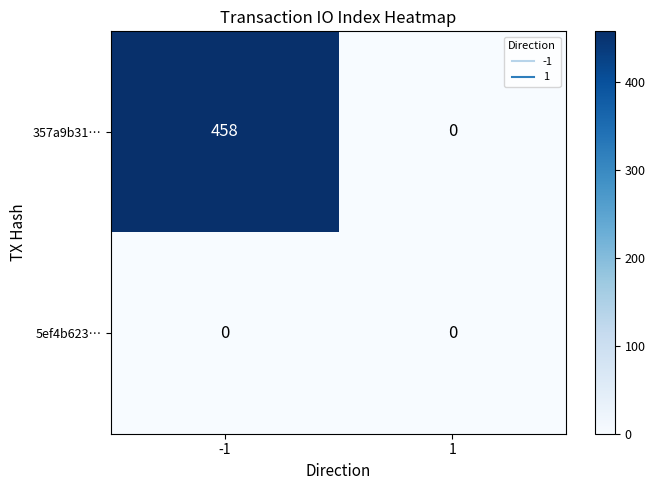

List the labels in order of 357a9b31… value, largest first.

-1, 1